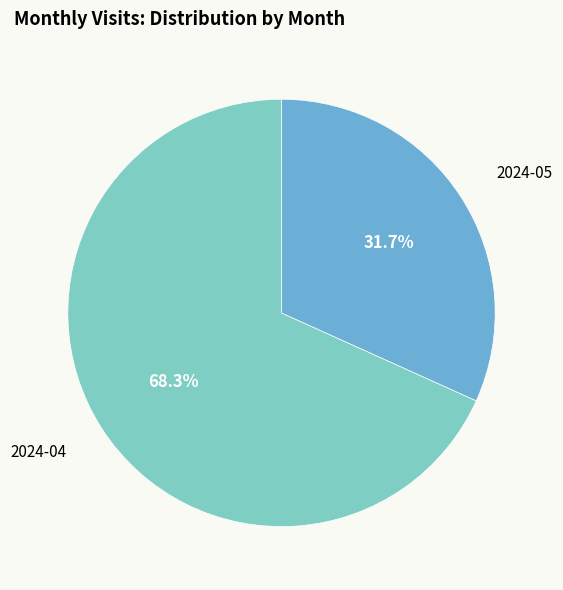

How many segments does this pie chart have?

2